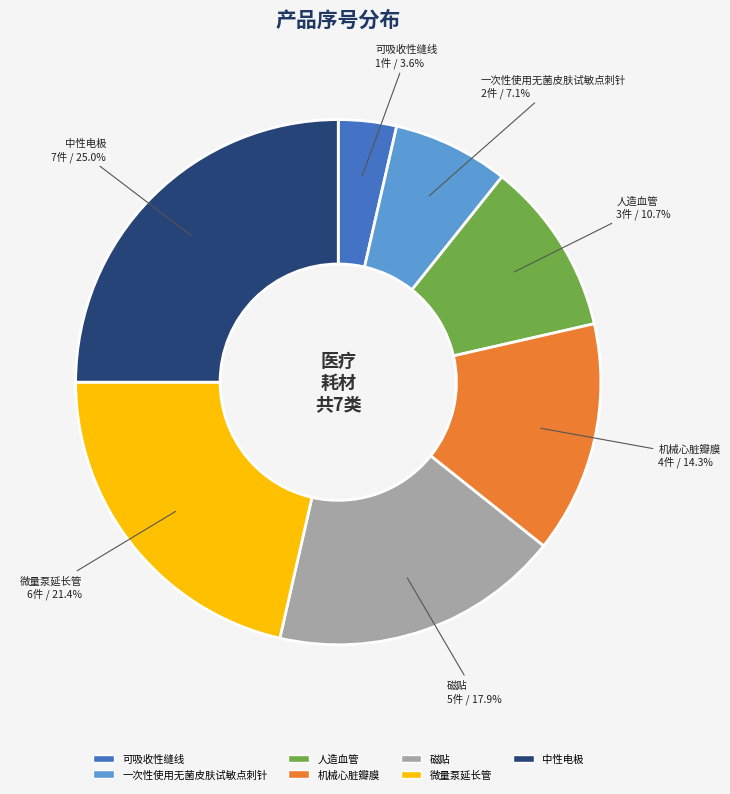

Does 微量泵延长管 account for over 50% of the chart?

No